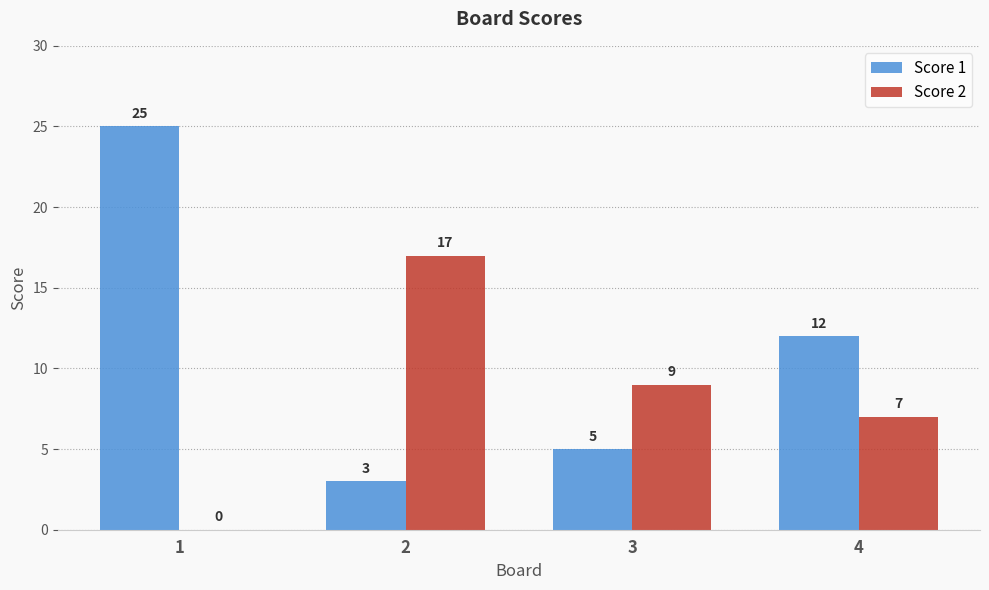

What is the total value across all series at 4?

19